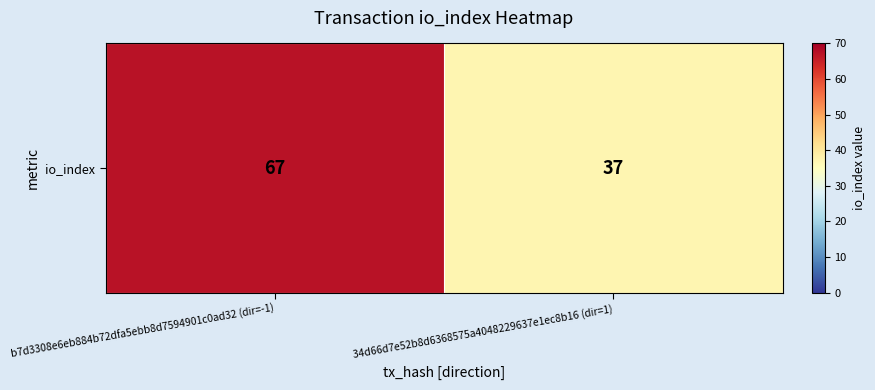

Rank the categories by value from highest to lowest.

b7d3308e6eb884b72dfa5ebb8d7594901c0ad32 (dir=-1), 34d66d7e52b8d6368575a4048229637e1ec8b16 (dir=1)